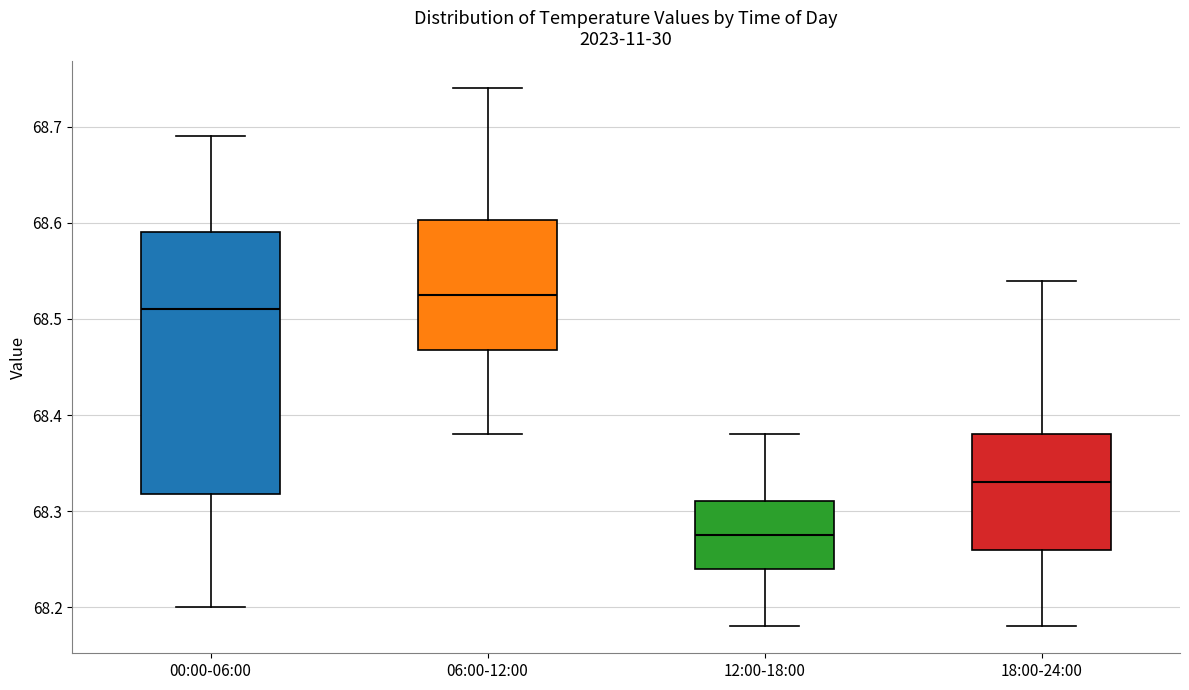

Reading left to right, transcribe this box plot: for each box, give where its median line is, the range the box spans, and where its two whiskers end, as read against the y-axis. The values are not printed on the chart, so give them approximately, as read against the axis.

00:00-06:00: median 68.51, box 68.32 to 68.59, whiskers 68.20 to 68.69
06:00-12:00: median 68.53, box 68.47 to 68.60, whiskers 68.38 to 68.74
12:00-18:00: median 68.28, box 68.24 to 68.31, whiskers 68.18 to 68.38
18:00-24:00: median 68.33, box 68.26 to 68.38, whiskers 68.18 to 68.54